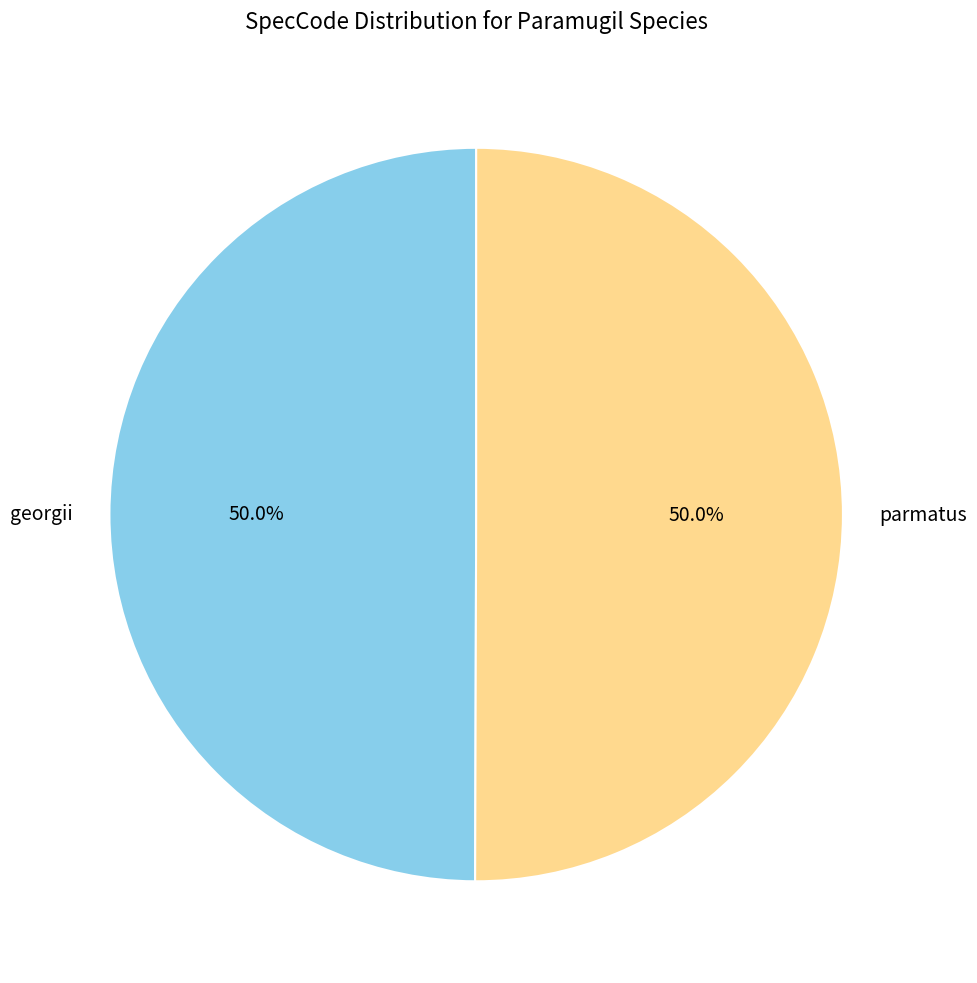

What is the ratio of the value at georgii to the value at parmatus?

1.0